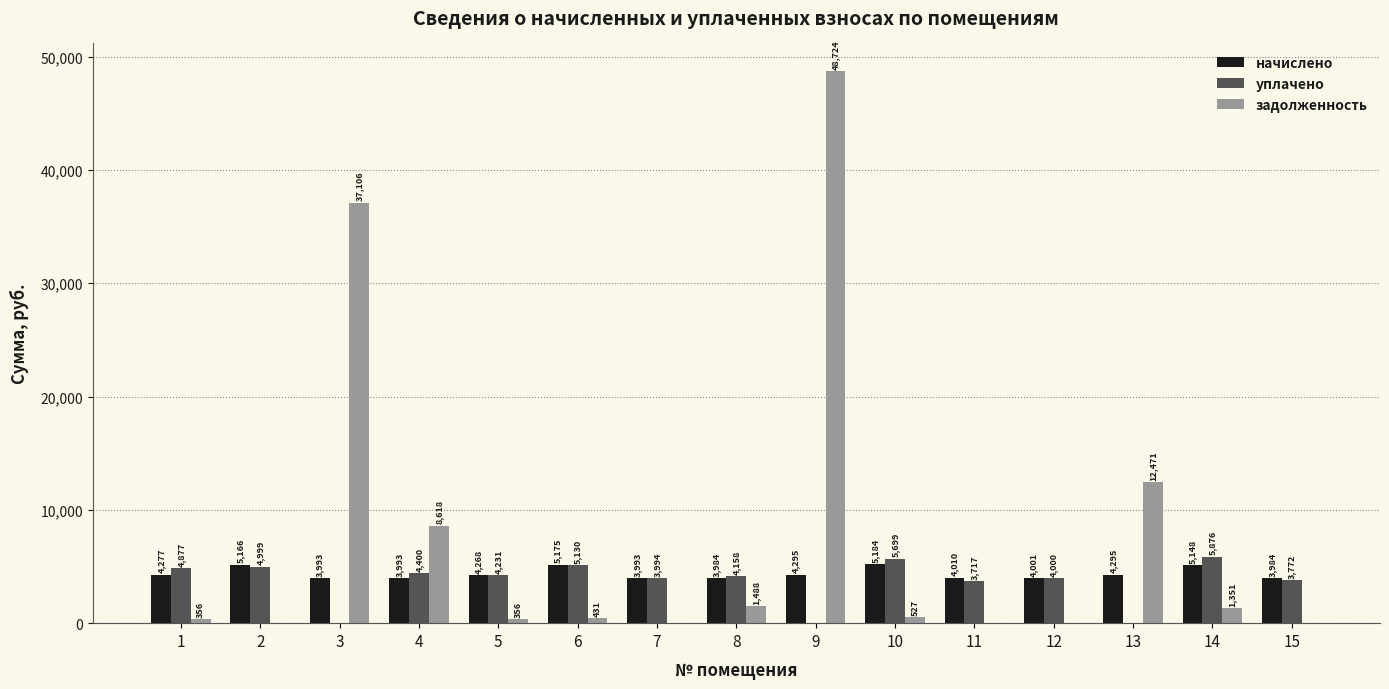

Read the задолженность value at 4.

8617.9